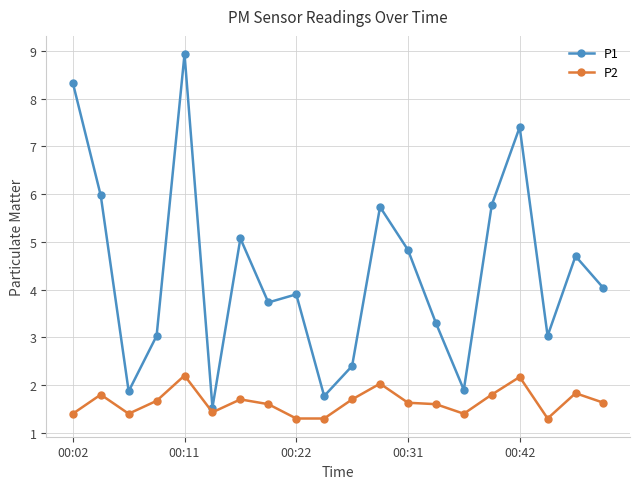

What is the smallest value displayed?

1.3